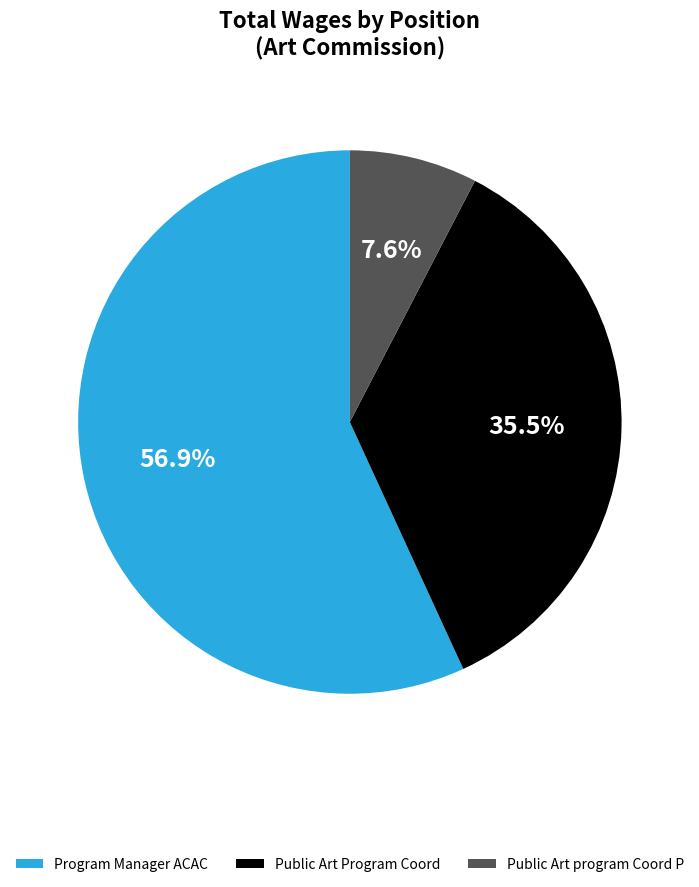

Is there any slice that represents more than half of the pie?

Yes